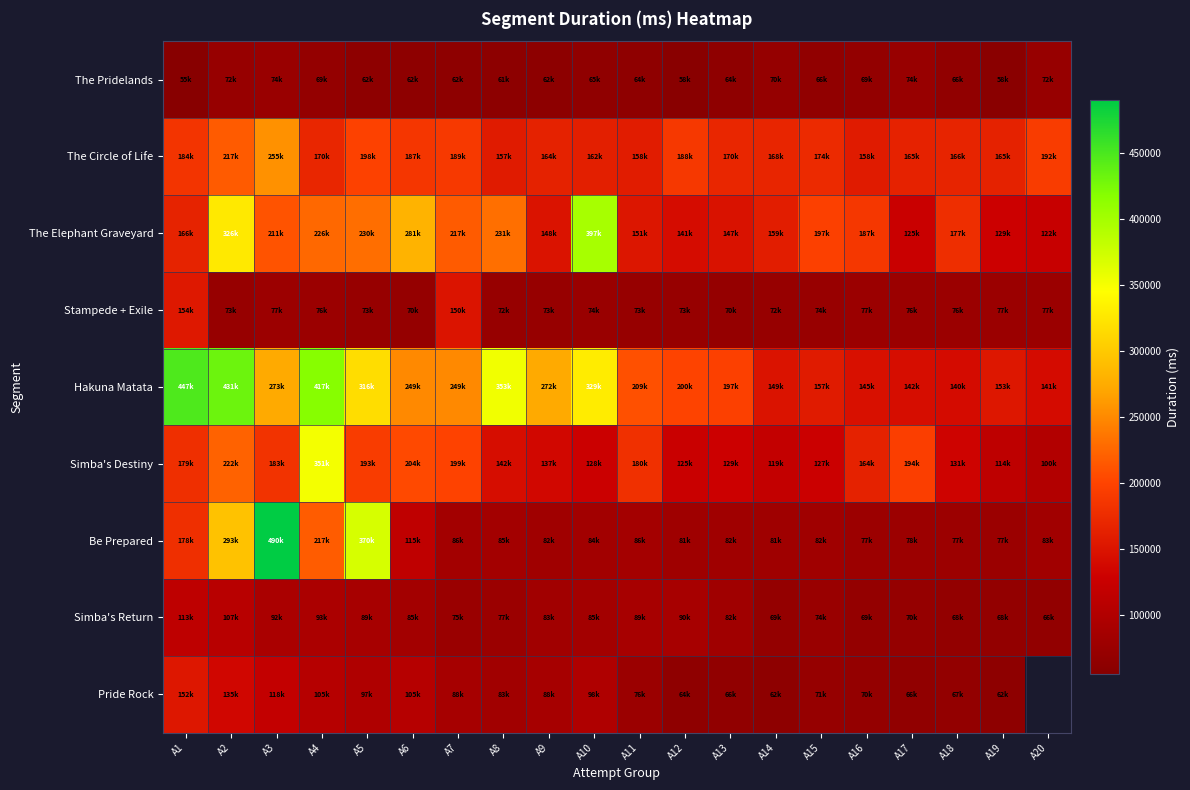

What is the sum of all Stampede + Exile values?

1646813.0